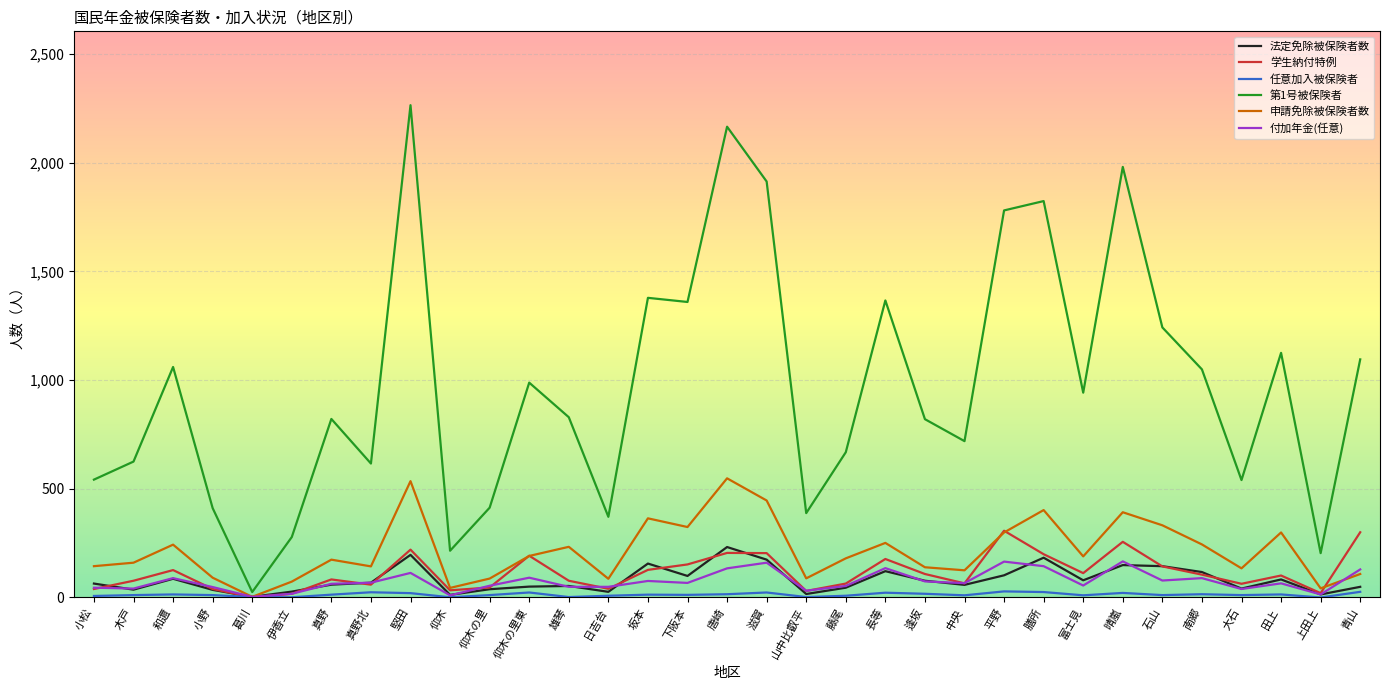

What are all the series names shown in the legend?

法定免除被保険者数, 学生納付特例, 任意加入被保険者, 第1号被保険者, 申請免除被保険者数, 付加年金(任意)